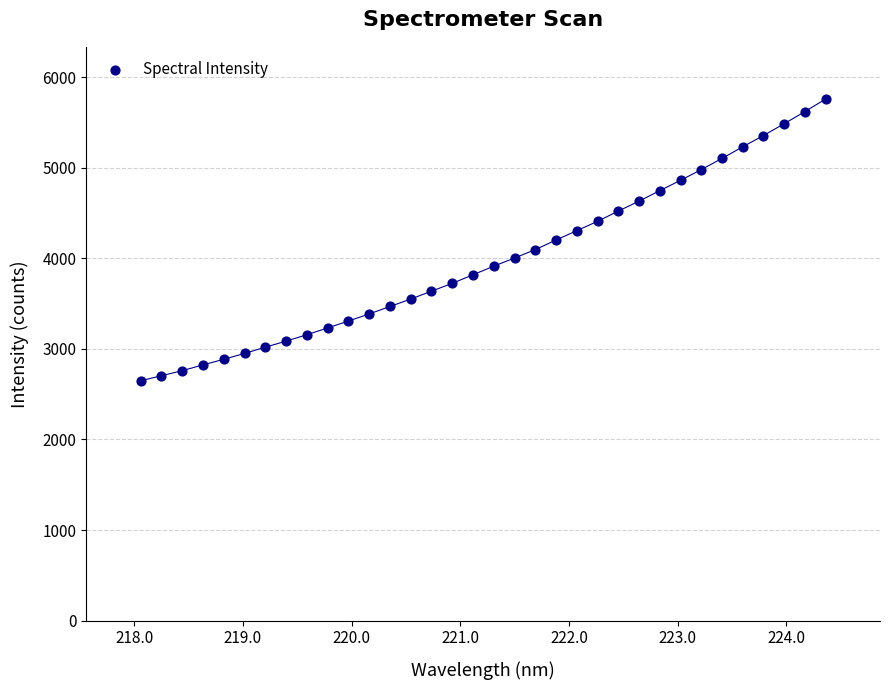

What is the range of Y values (max minus min)?

3109.7